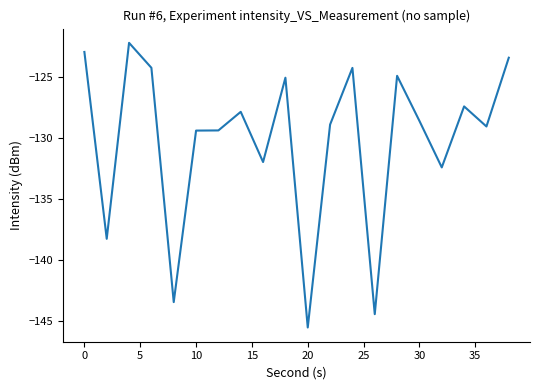

What is the difference between the maximum and minimum values?

23.4